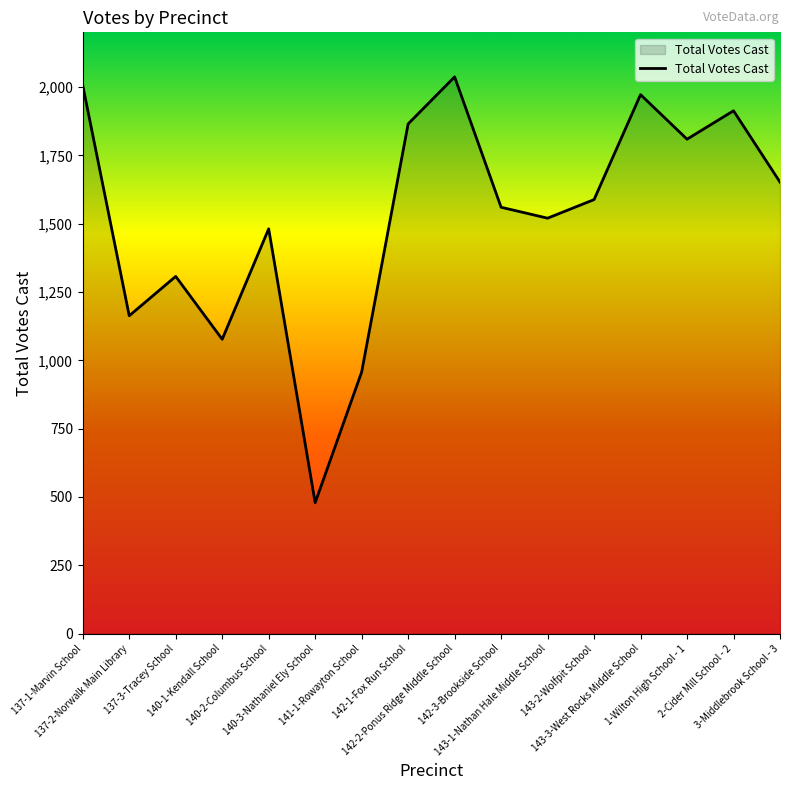

At which category does the data reach its first local valley?

137-2-Norwalk Main Library